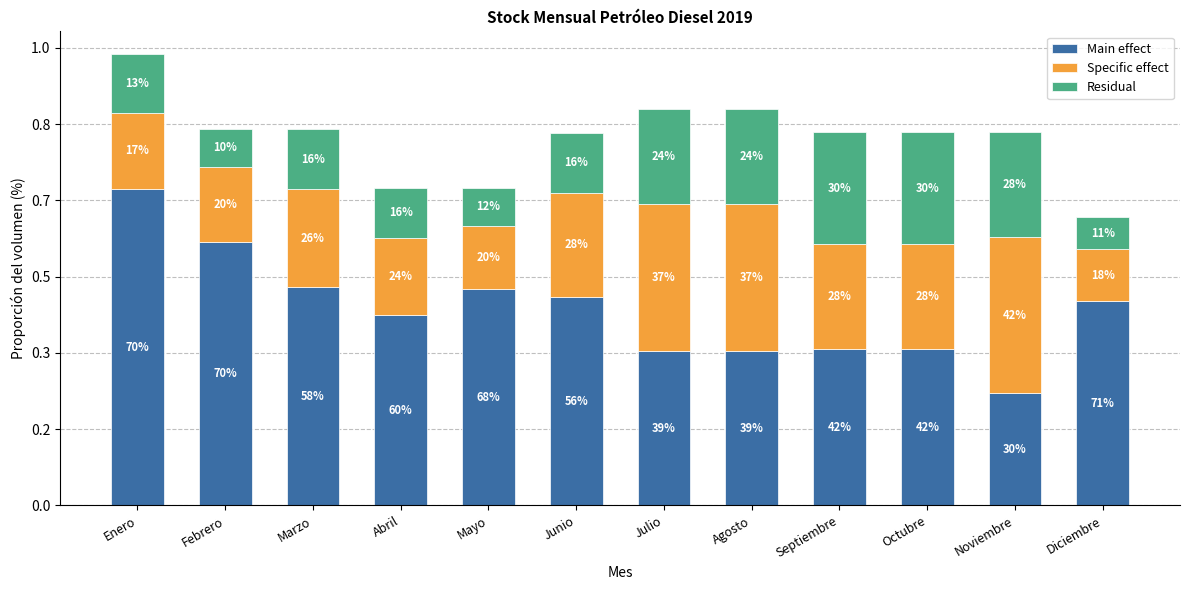

What are all the series names shown in the legend?

Main effect, Specific effect, Residual